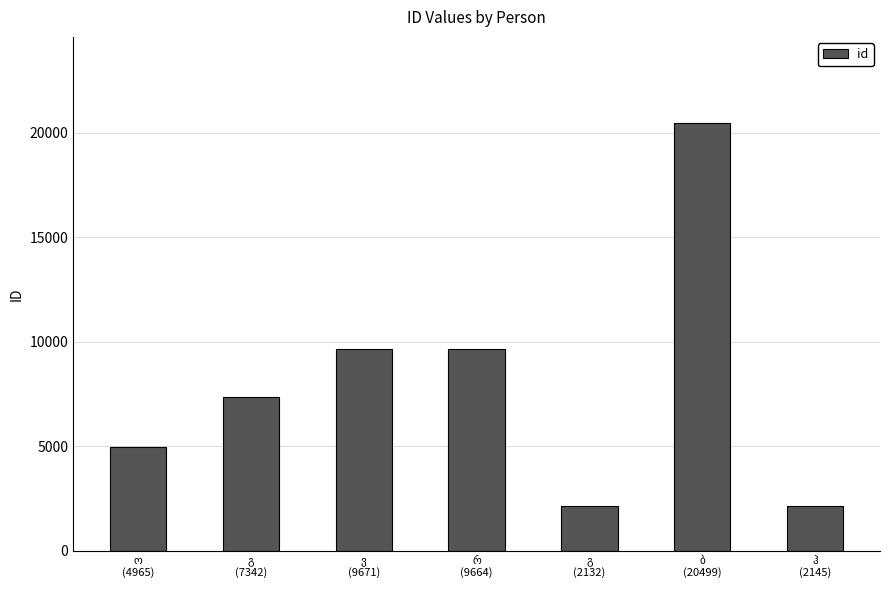

What is the smallest value displayed?

2132